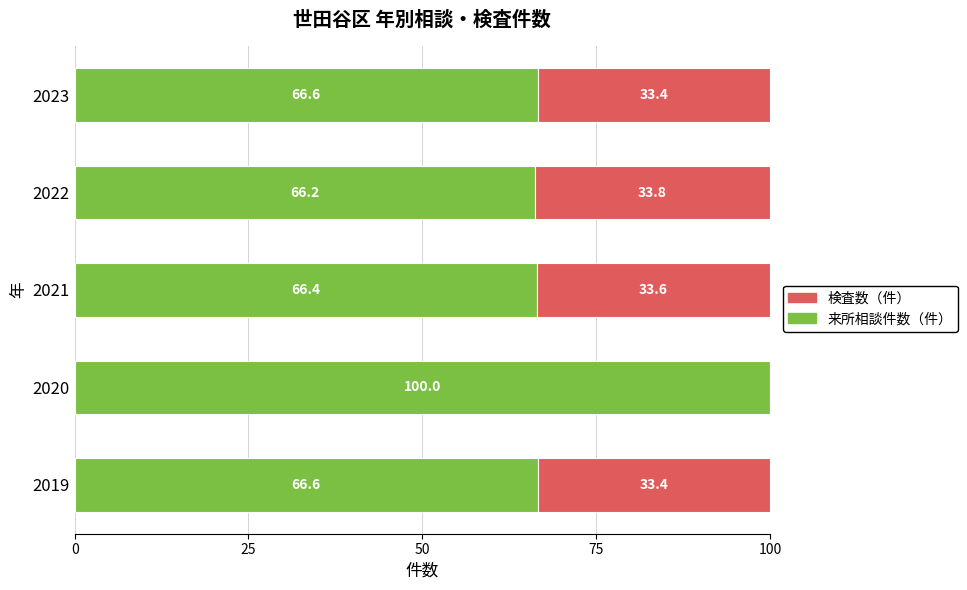

What is the sum of the 来所相談件数（件） values at 2022 and 2023?

132.8